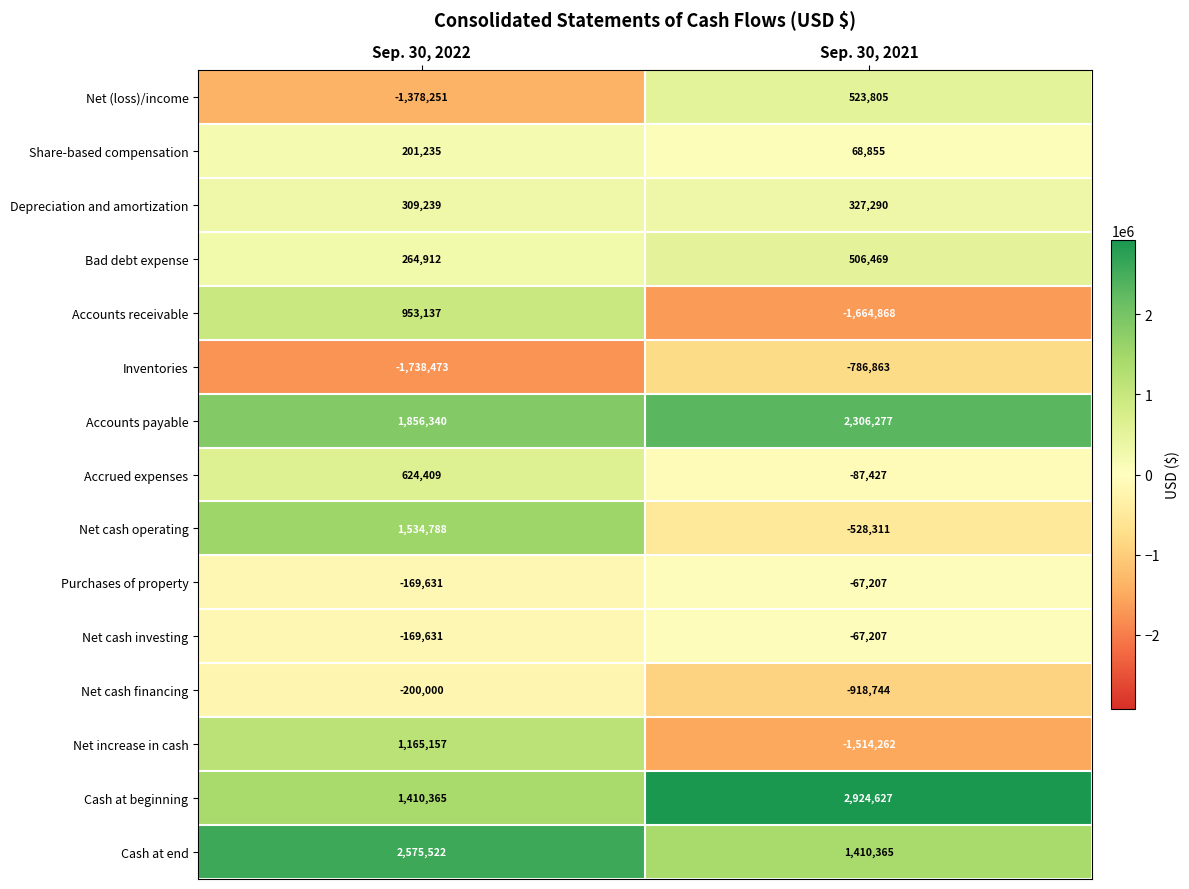

Reading right to left, what are all the values shown in this chart?

Net (loss)/income: Sep. 30, 2021=523805	Sep. 30, 2022=-1378251
Share-based compensation: Sep. 30, 2021=68855	Sep. 30, 2022=201235
Depreciation and amortization: Sep. 30, 2021=327290	Sep. 30, 2022=309239
Bad debt expense: Sep. 30, 2021=506469	Sep. 30, 2022=264912
Accounts receivable: Sep. 30, 2021=-1664868	Sep. 30, 2022=953137
Inventories: Sep. 30, 2021=-786863	Sep. 30, 2022=-1738473
Accounts payable: Sep. 30, 2021=2306277	Sep. 30, 2022=1856340
Accrued expenses: Sep. 30, 2021=-87427	Sep. 30, 2022=624409
Net cash operating: Sep. 30, 2021=-528311	Sep. 30, 2022=1534788
Purchases of property: Sep. 30, 2021=-67207	Sep. 30, 2022=-169631
Net cash investing: Sep. 30, 2021=-67207	Sep. 30, 2022=-169631
Net cash financing: Sep. 30, 2021=-918744	Sep. 30, 2022=-200000
Net increase in cash: Sep. 30, 2021=-1514262	Sep. 30, 2022=1165157
Cash at beginning: Sep. 30, 2021=2924627	Sep. 30, 2022=1410365
Cash at end: Sep. 30, 2021=1410365	Sep. 30, 2022=2575522